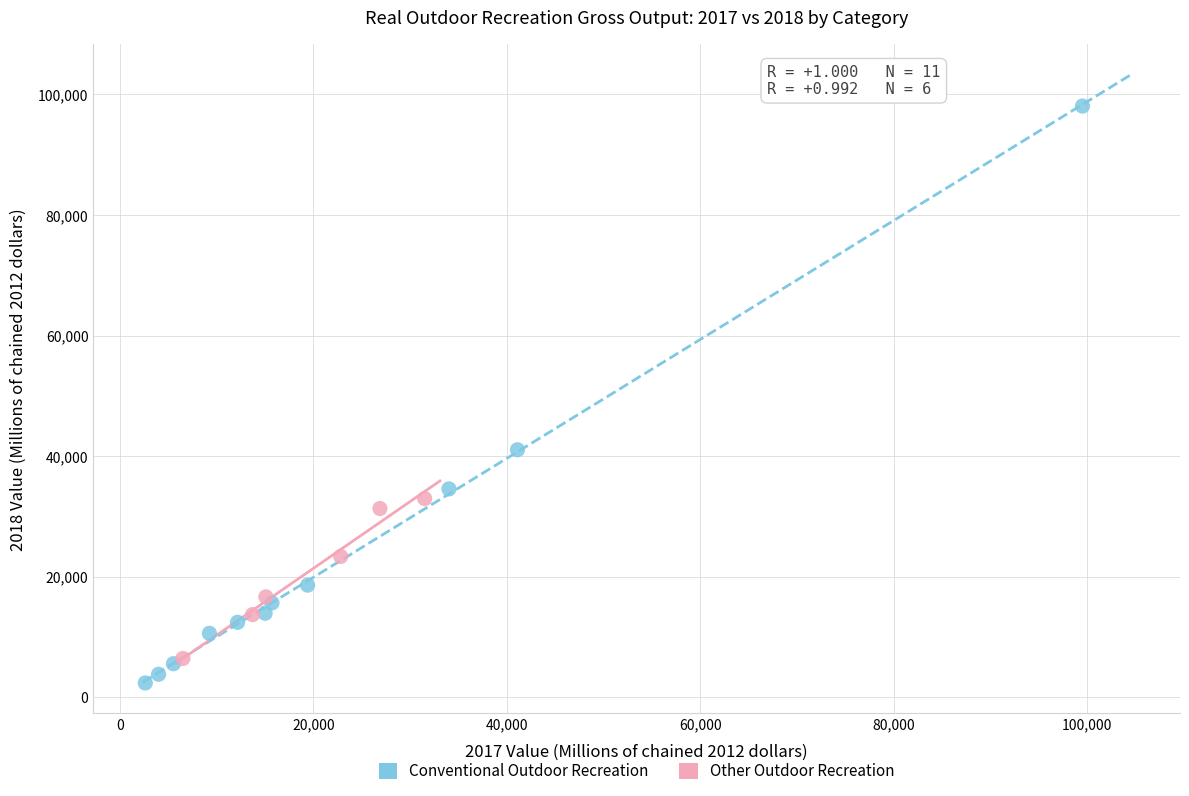

Which series contains the highest Y value?

Conventional Outdoor Recreation